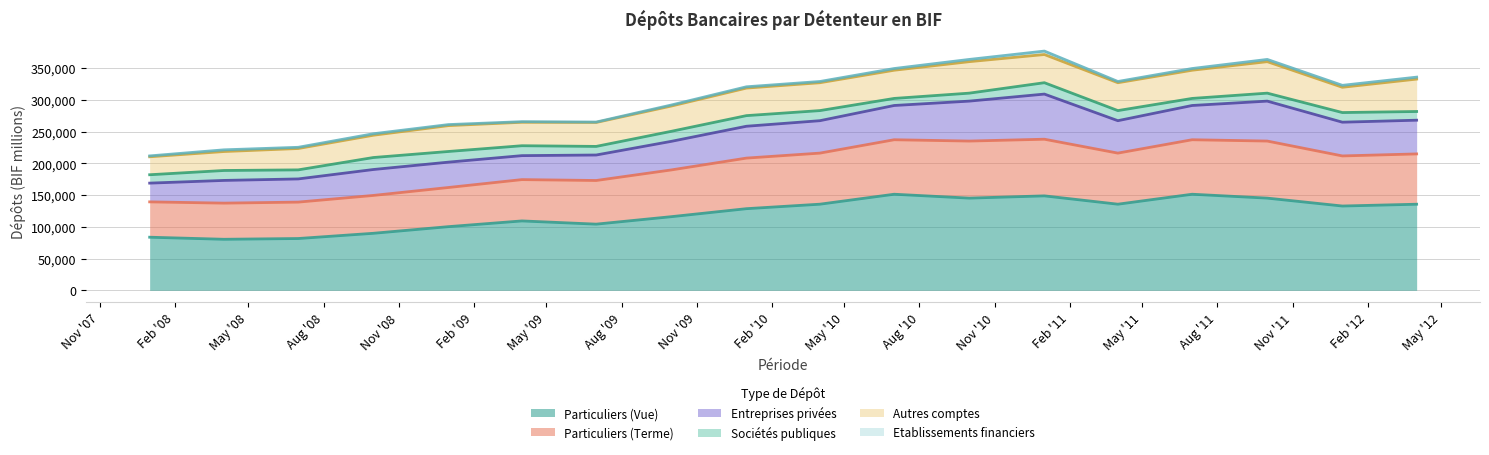

What is the smallest value displayed?

618.1